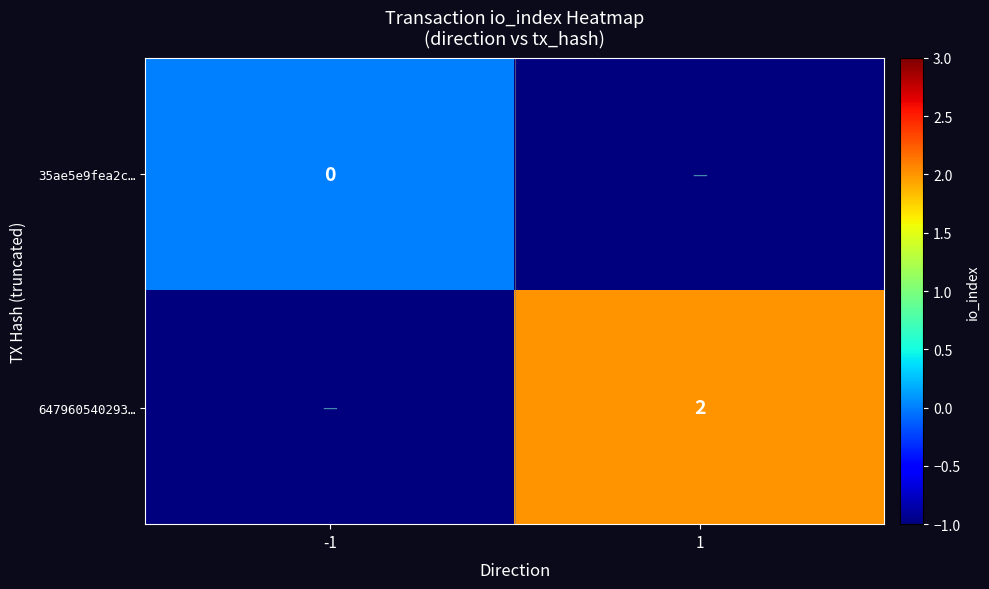

What is the minimum value shown in the chart?

-1